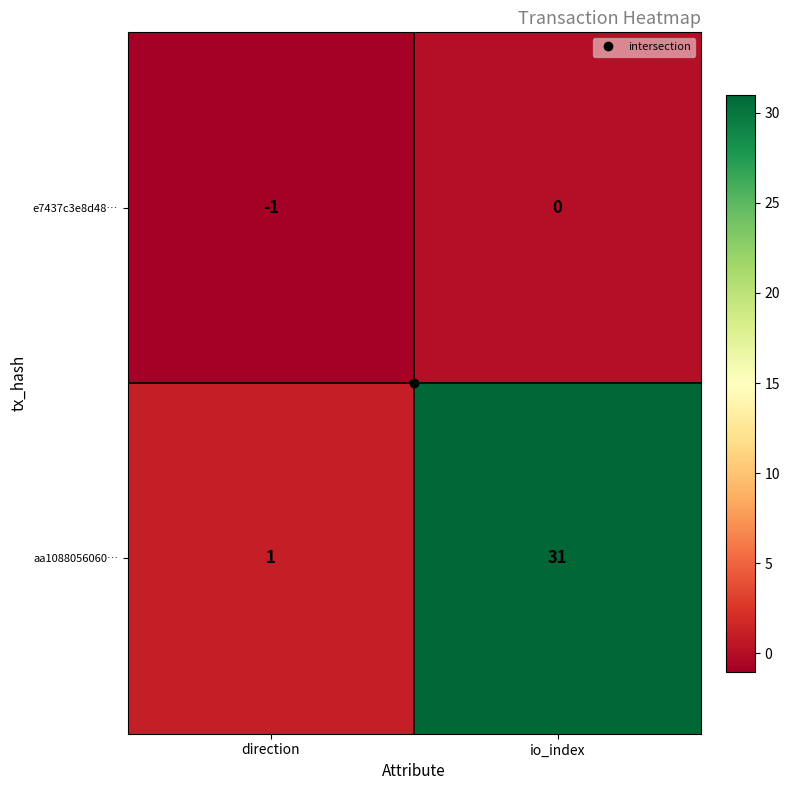

What is the spread (max minus min) of values at io_index?

31